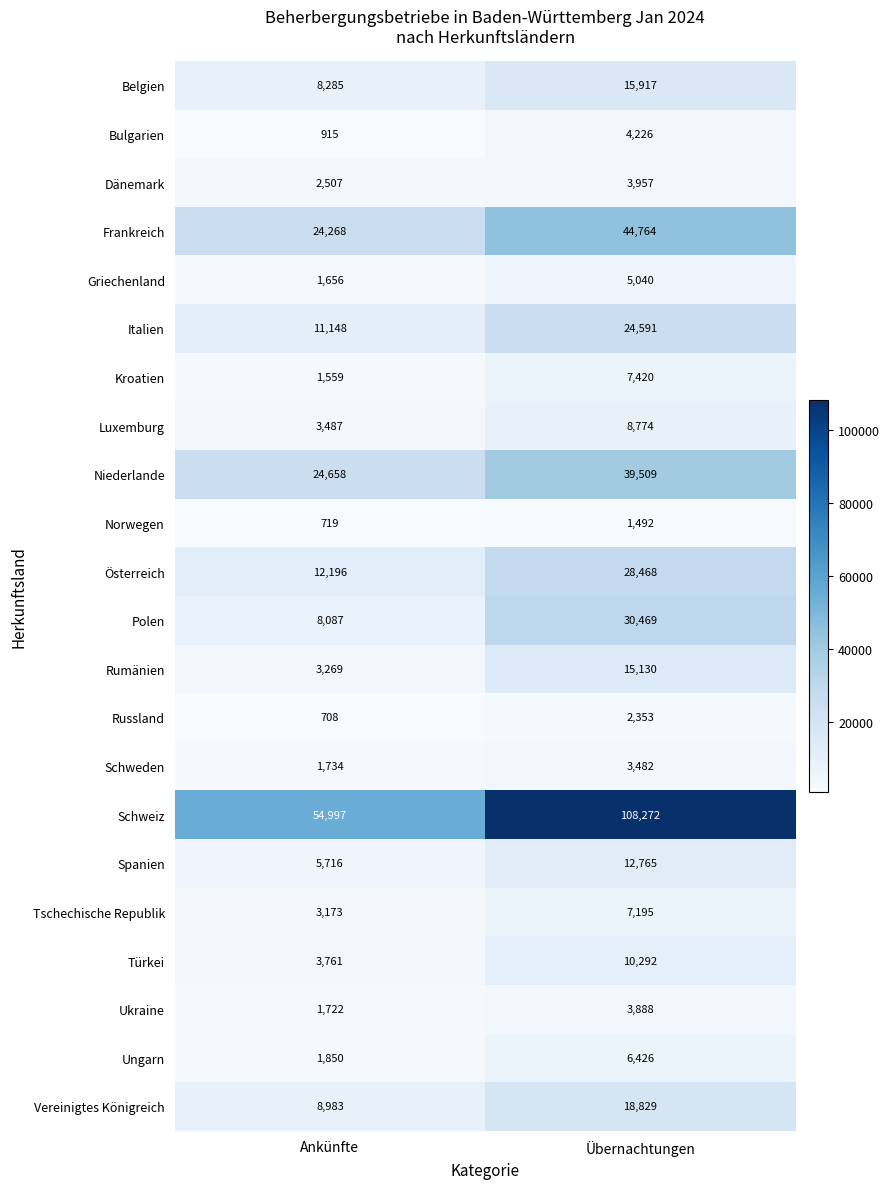

What is the minimum value shown in the chart?

708